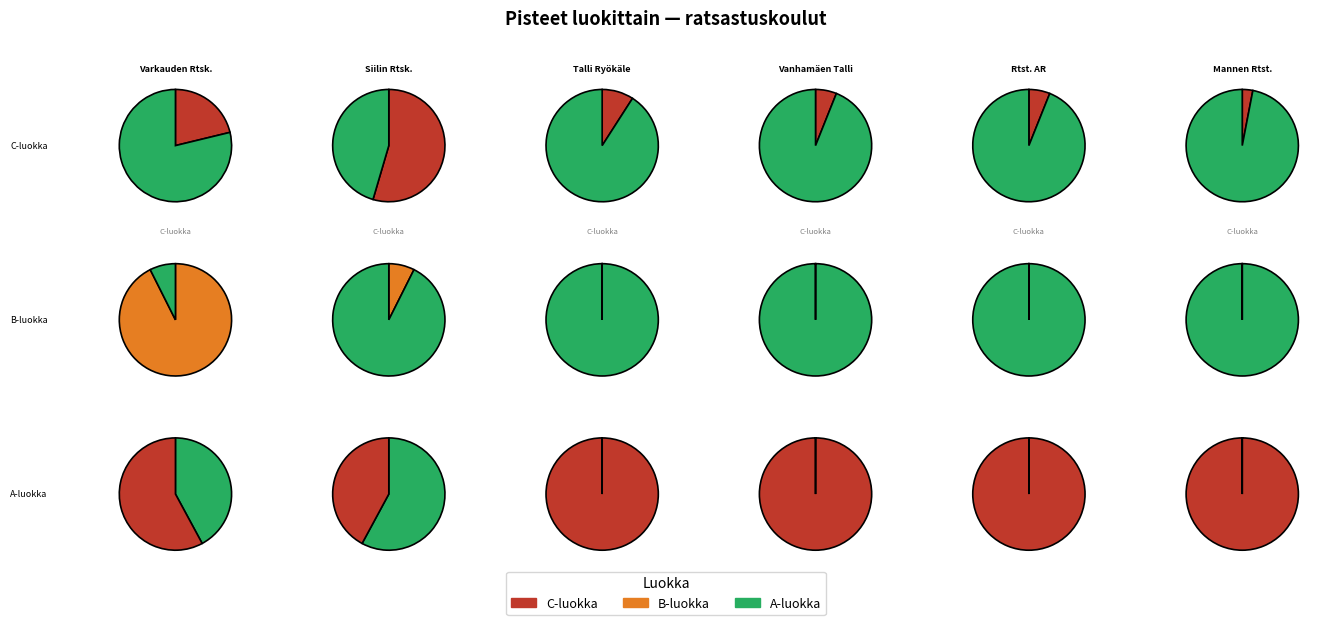

Rank the categories by B-luokka value from highest to lowest.

Varkauden Ratsastuskeskus, Siilin Ratsastuskeskus, Talli Ryökäle, Vanhamäen Talli, Ratsutalli AR, Mannen Ratsutila